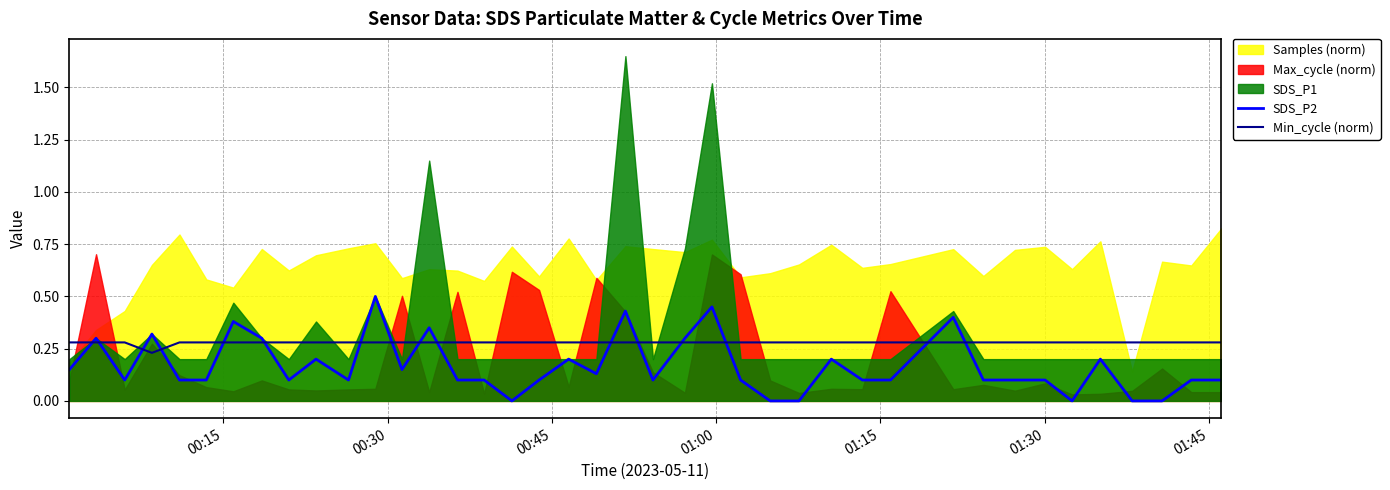

True or false: SDS_P2 and Min_cycle (norm) intersect in this chart.

True